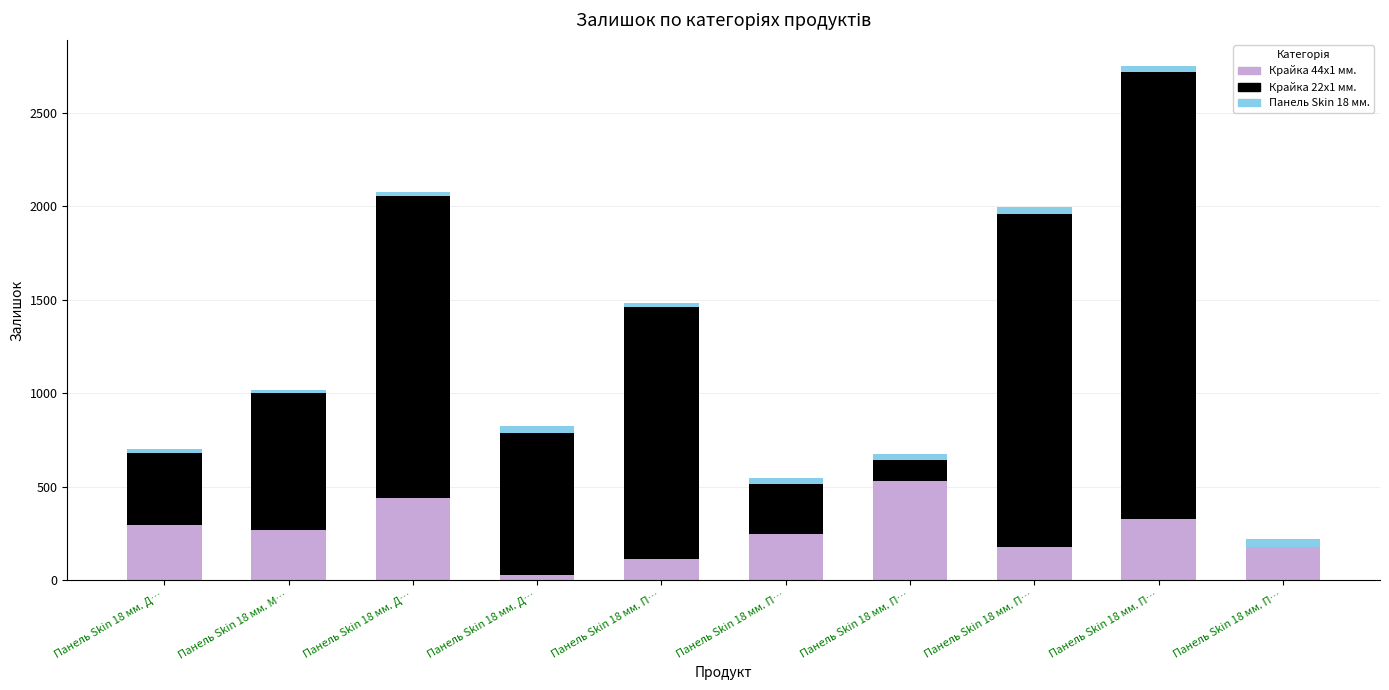

At which category is the sum across all series the highest?

Панель Skin 18 мм. П…